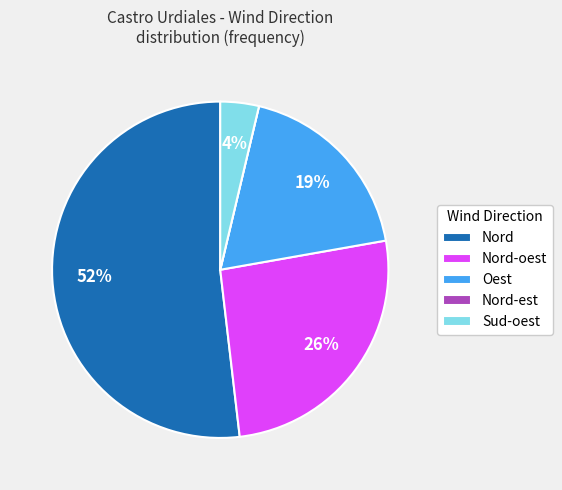

Which has a higher value, Nord or Sud-oest?

Nord